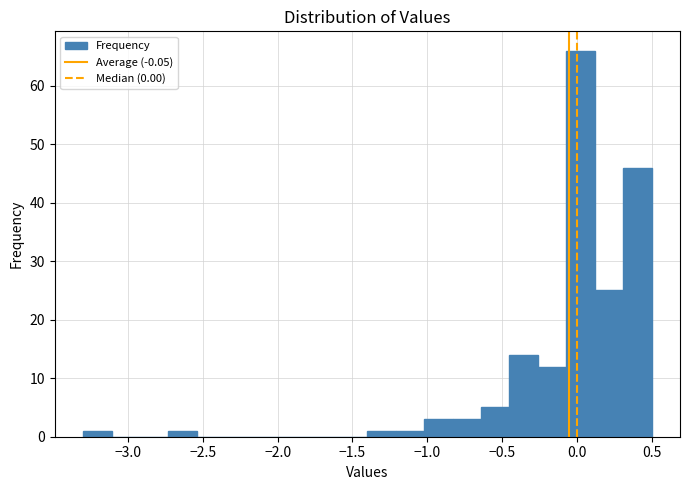

Read against the x-axis, roughly where is the centre of the tallest bar?

0.05